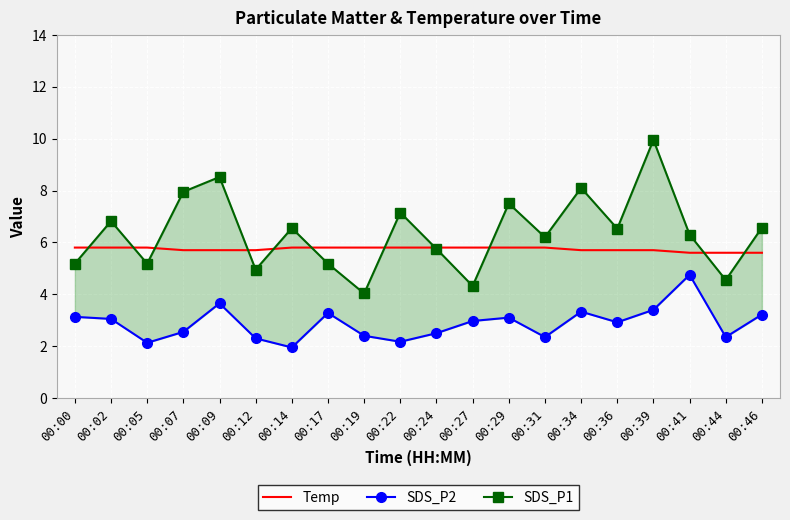

The value of SDS_P1 at 00:29 is 10.9. True or false?

False